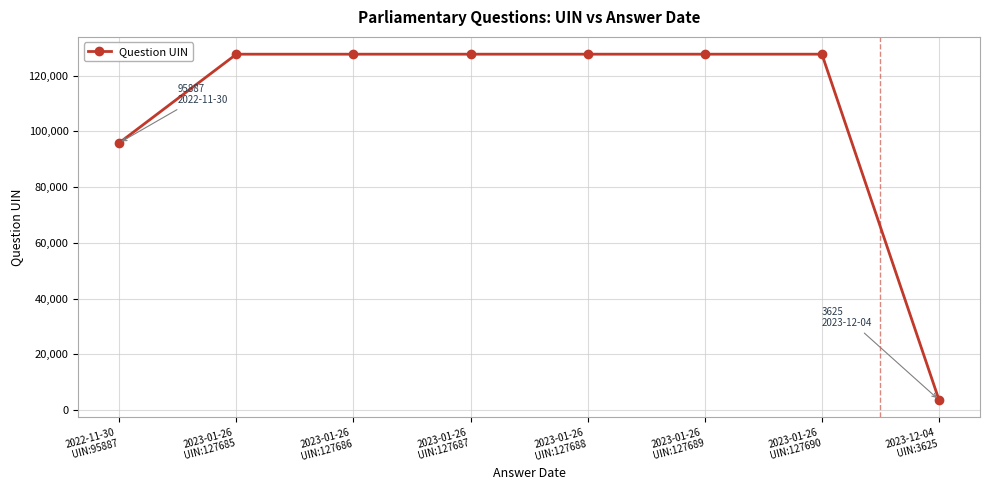

What is the smallest value displayed?

3625